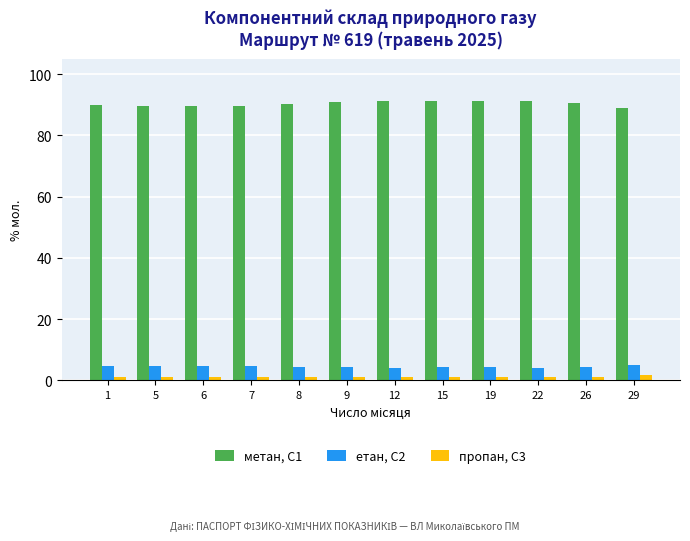

Which series has the largest total across all categories?

метан, С1